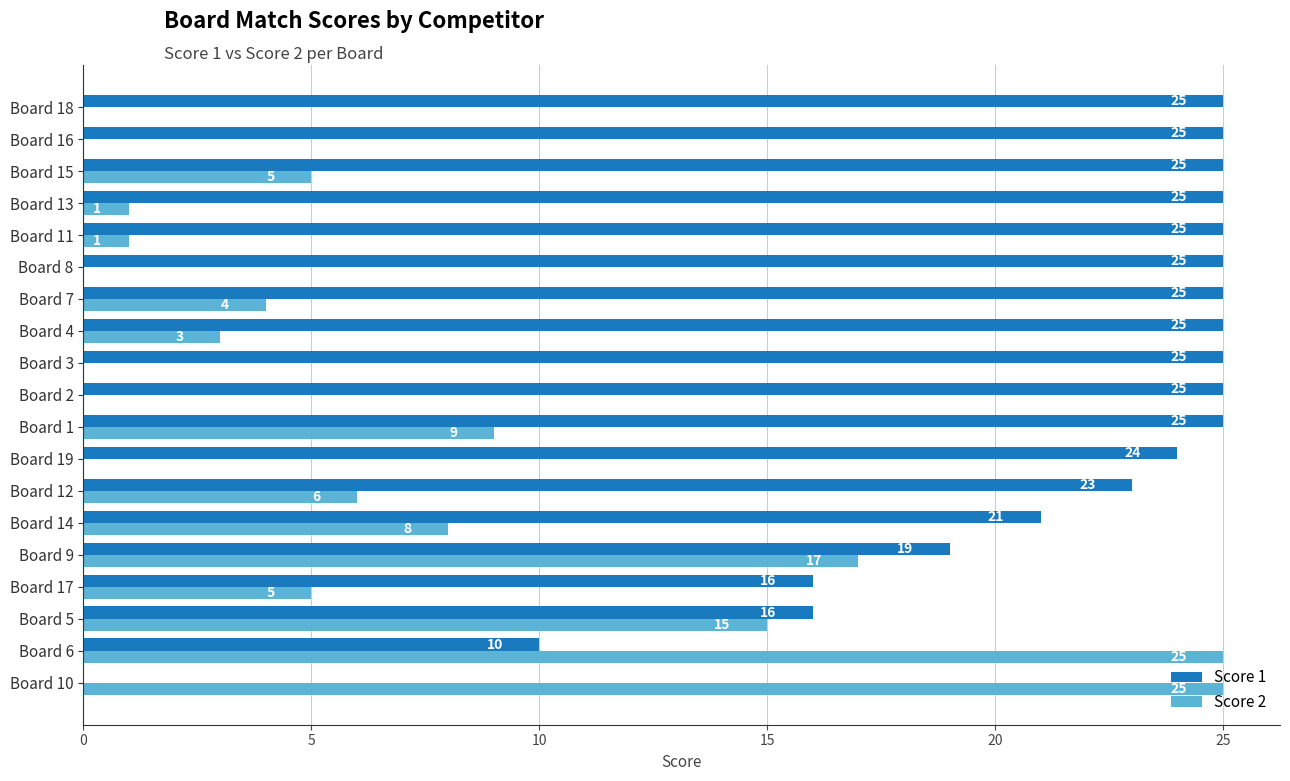

What is the total value across all series at Board 19?

24